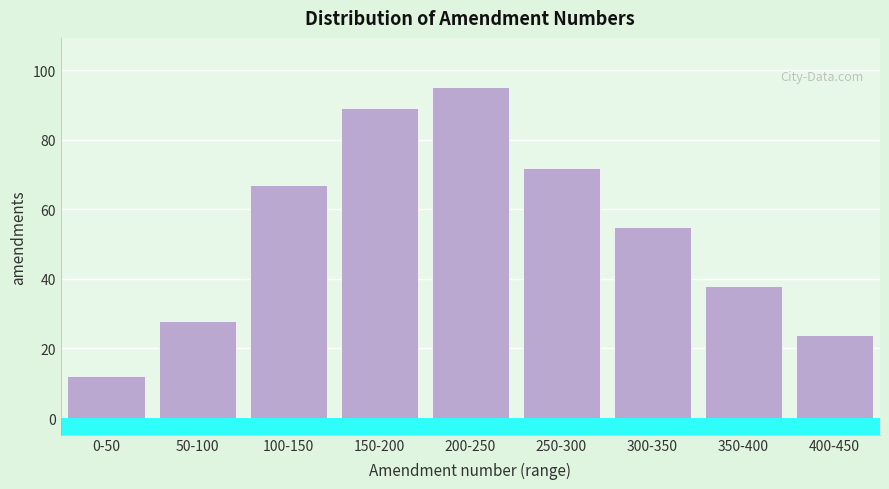

Reading left to right, extract all data points from this chart.

0-50=12	50-100=28	100-150=67	150-200=89	200-250=95	250-300=72	300-350=55	350-400=38	400-450=24